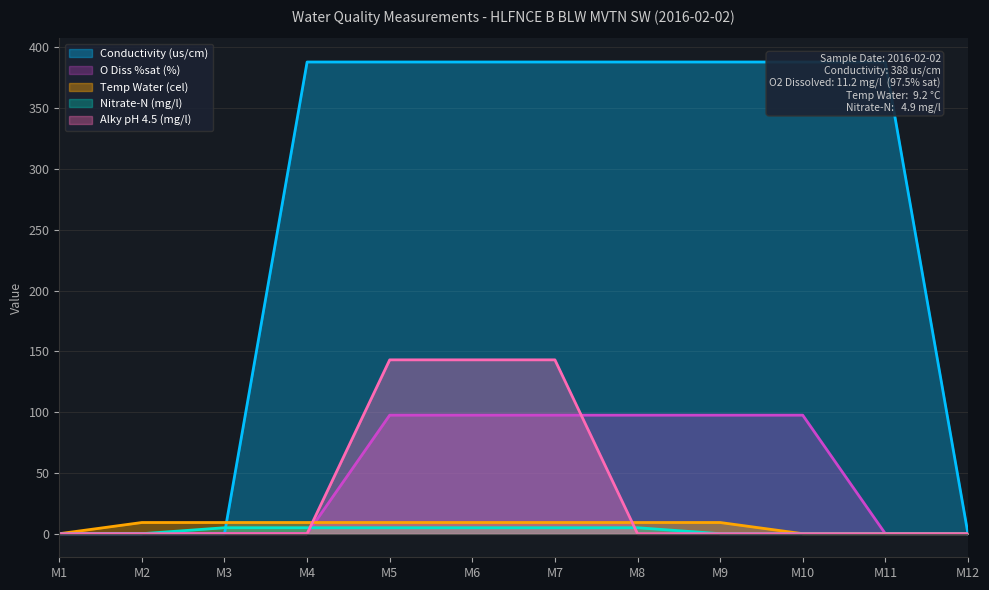

Is the value of Alky pH 4.5 (mg/l) at M5 greater than the value of Nitrate-N (mg/l) at M3?

Yes